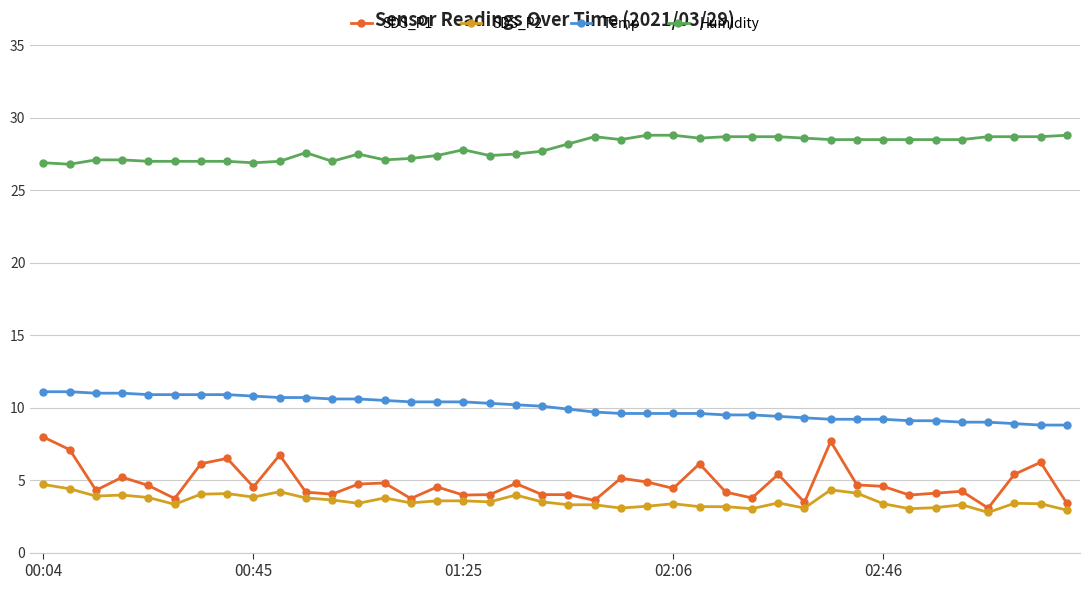

True or false: Humidity and SDS_P2 cross at least once.

False